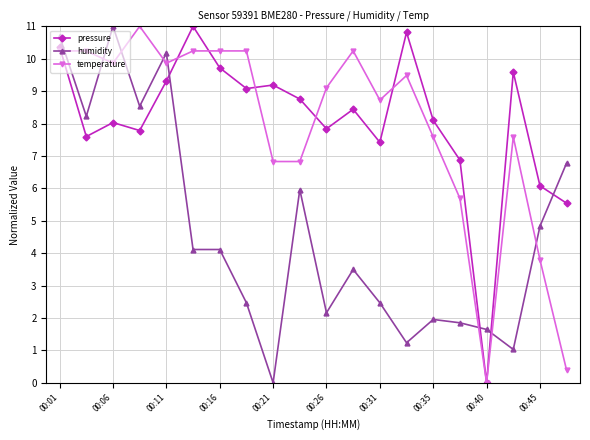

How many distinct data groups are displayed?

3